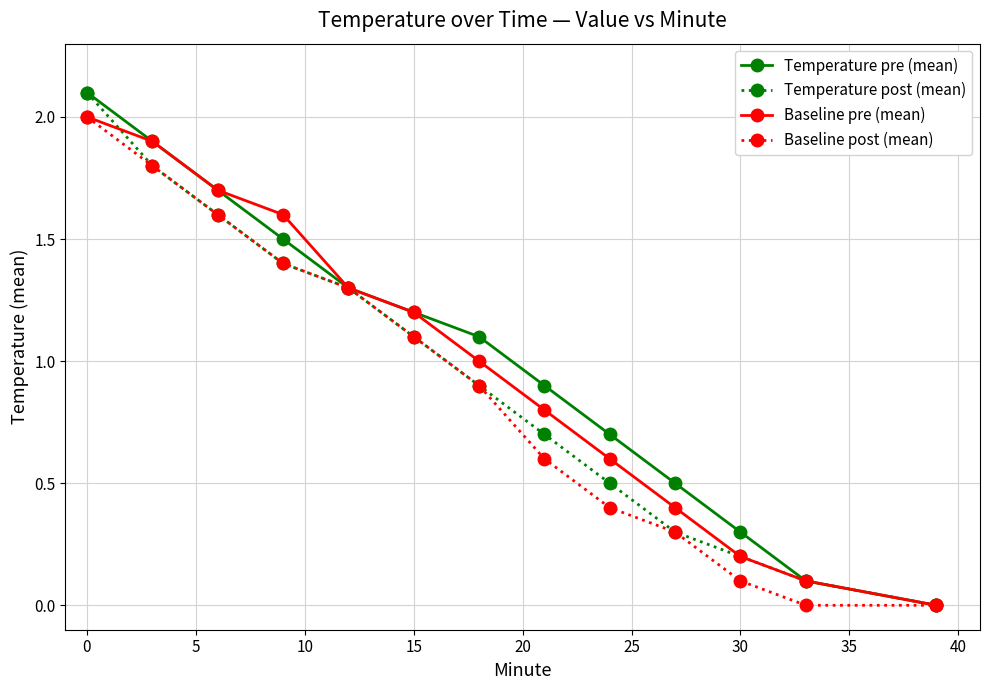

What is the greatest value displayed?

2.1